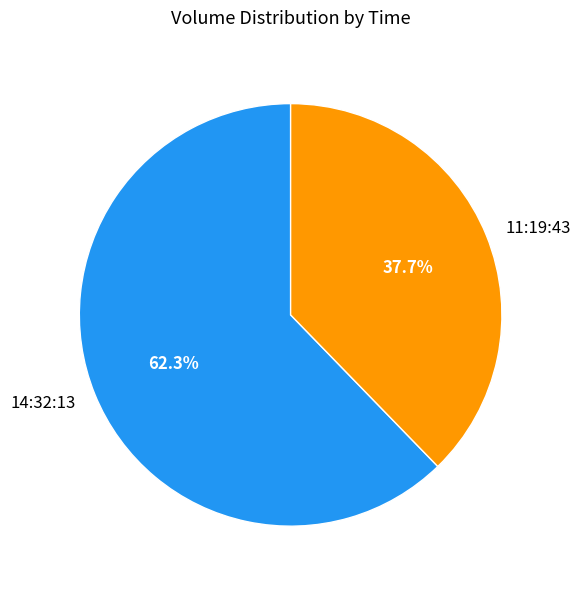

Which category accounts for the majority?

14:32:13